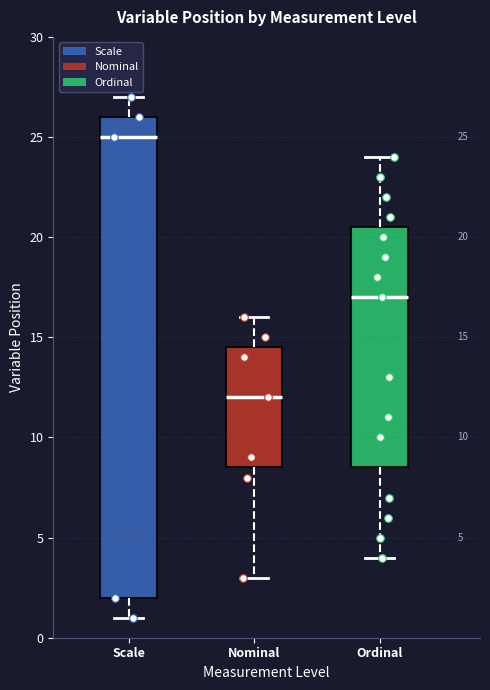

Which box is the tallest, from its lower edge to its upper edge?

Scale